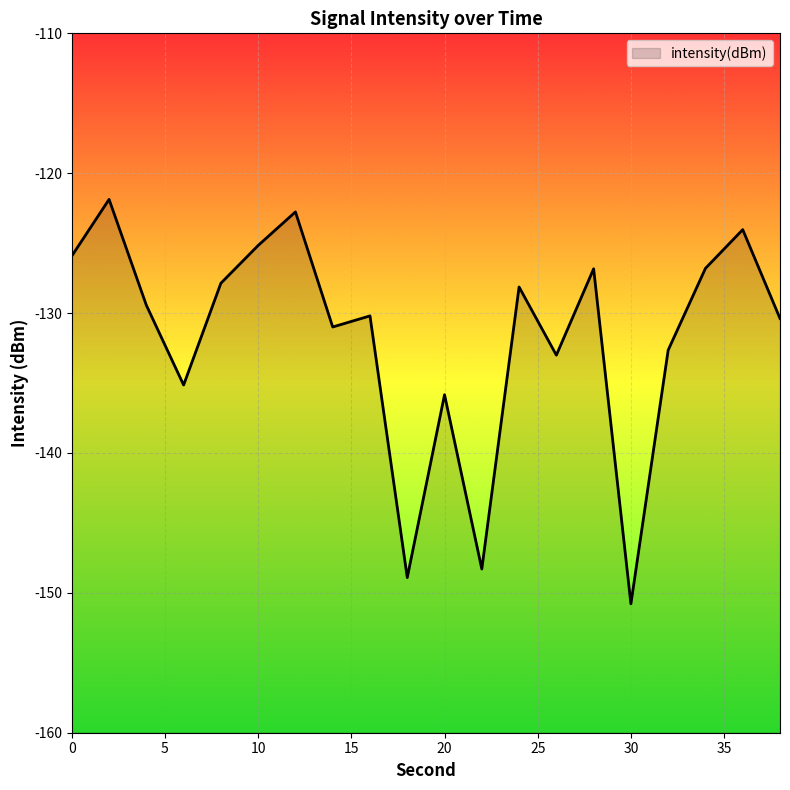

Reading right to left, transcribe all the data shown in this chart.

38=-130.4	36=-124.0	34=-126.8	32=-132.6	30=-150.8	28=-126.8	26=-133.0	24=-128.1	22=-148.3	20=-135.8	18=-148.9	16=-130.2	14=-131.0	12=-122.8	10=-125.2	8=-127.9	6=-135.1	4=-129.4	2=-121.9	0=-125.9